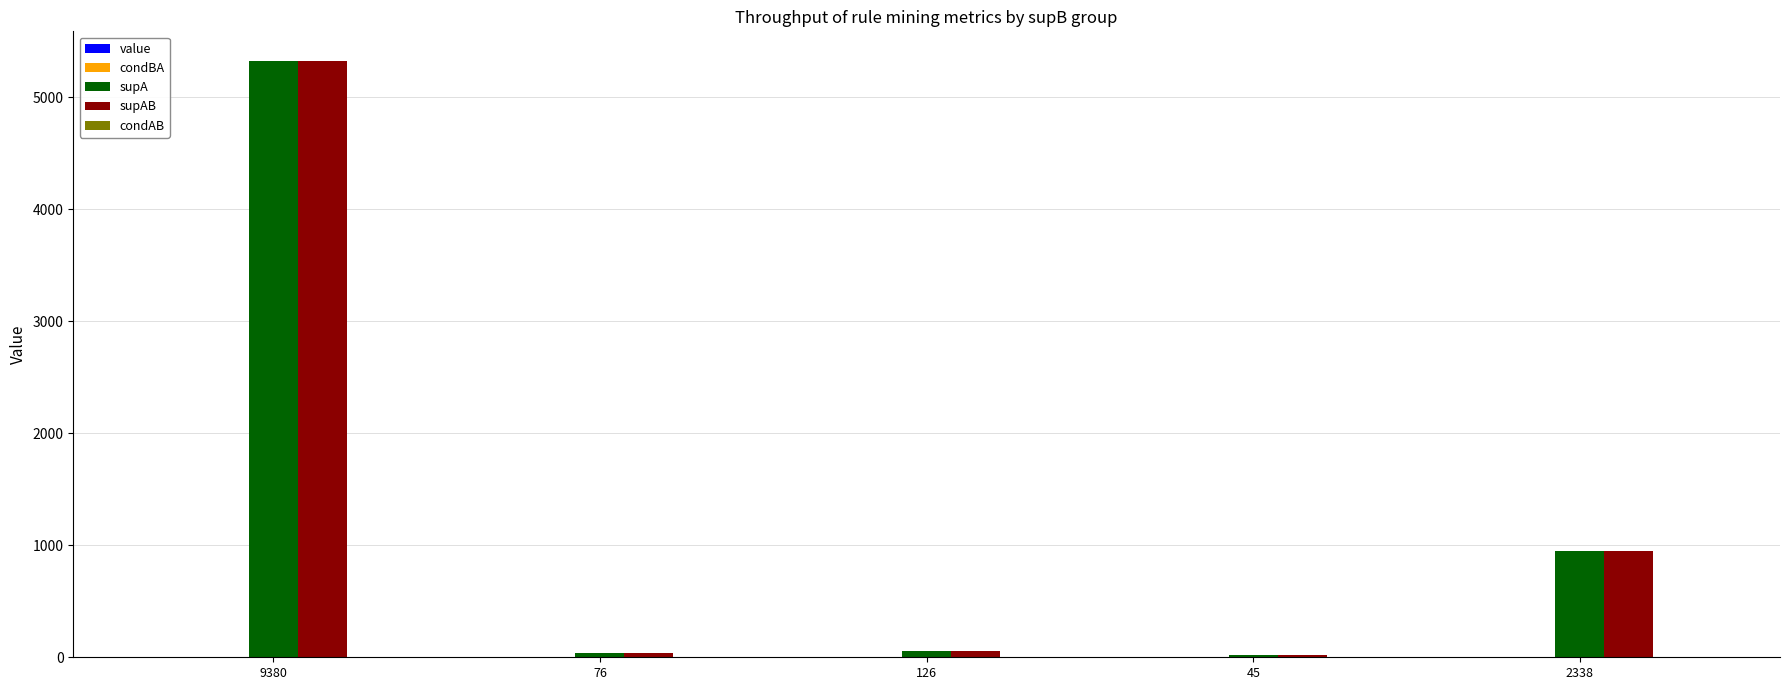

At which label is supAB closest to 2670?

2338